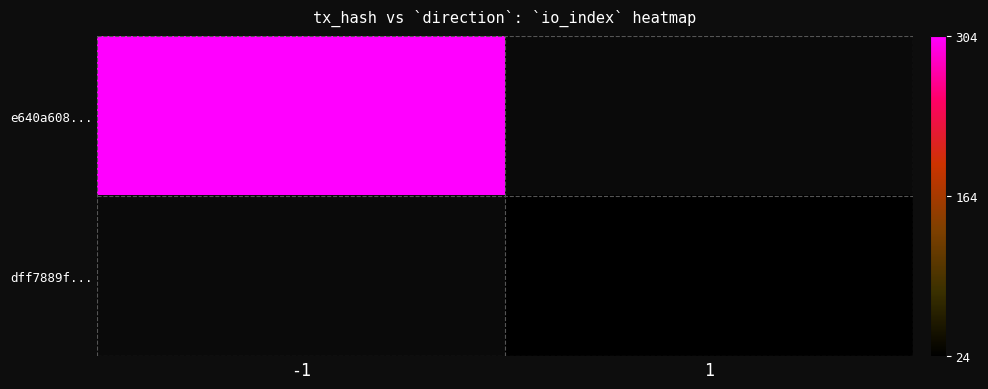

List the series in order of their overall mean, highest first.

e640a608..., dff7889f...